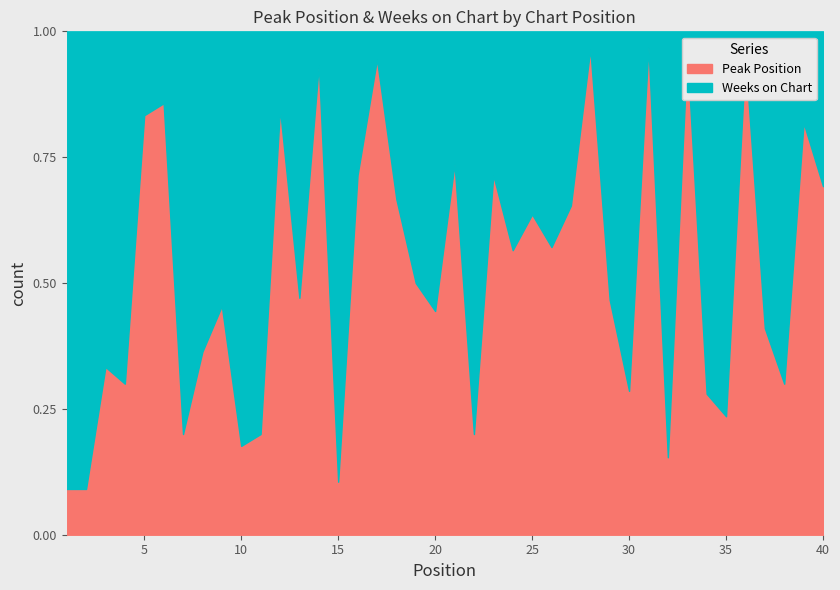

What is the value of the Weeks on Chart point at the 33rd from the left?

1